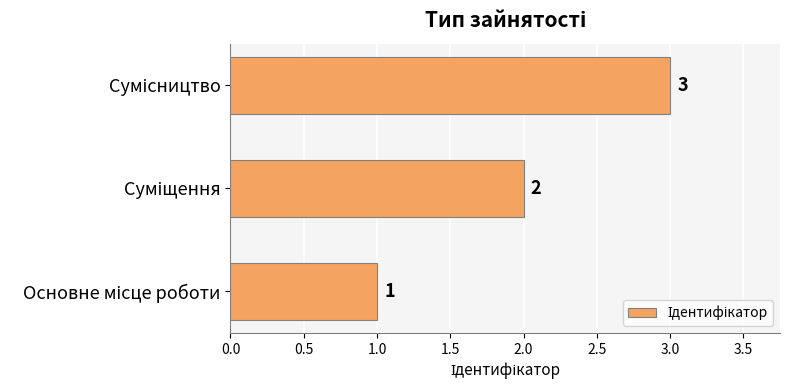

What is the smallest value displayed?

1